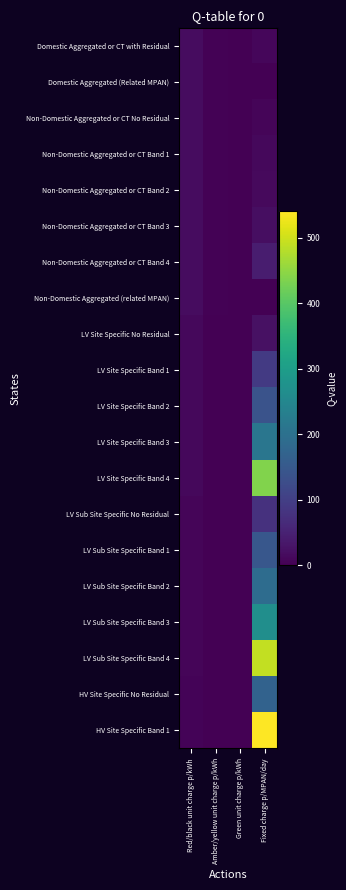

Which series has the largest total across all categories?

HV Site Specific Band 1